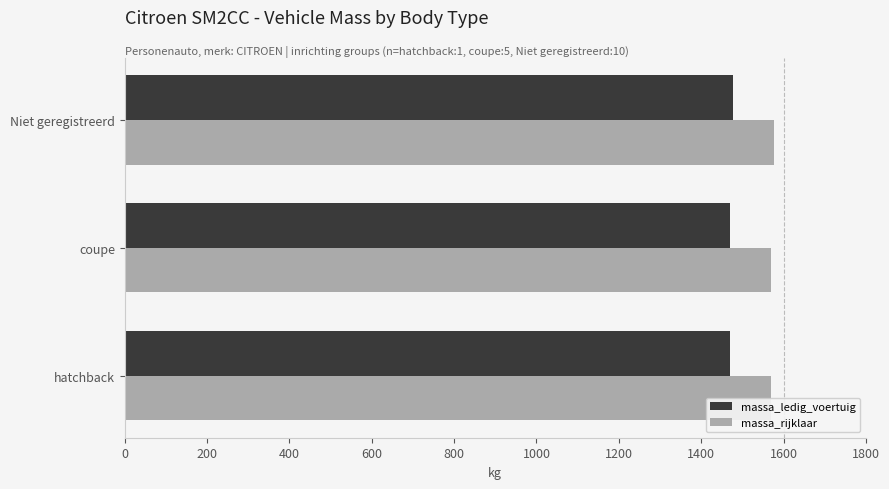

Does the chart contain any negative values?

No